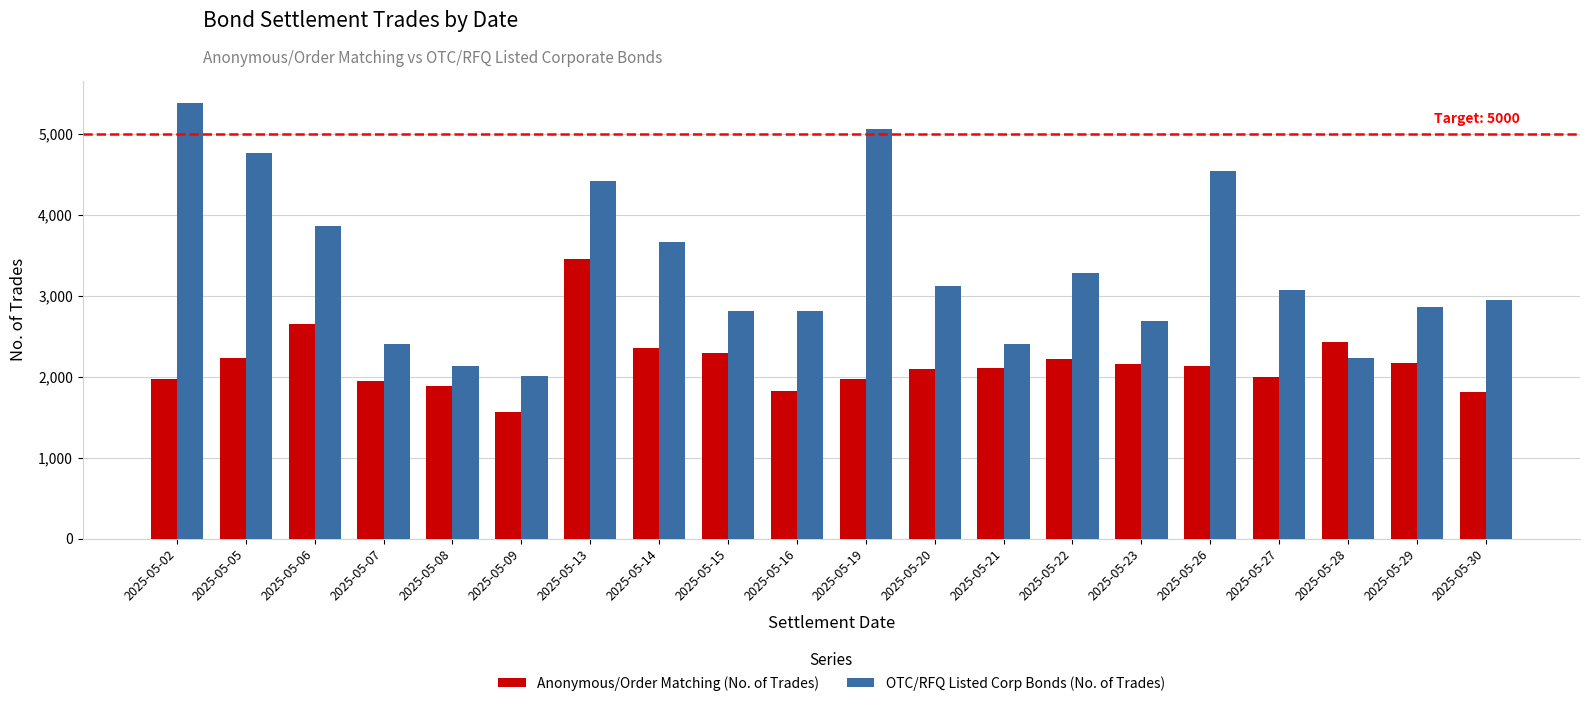

Which category has the lowest value in the OTC/RFQ Listed Corp Bonds (No. of Trades) series?

2025-05-09